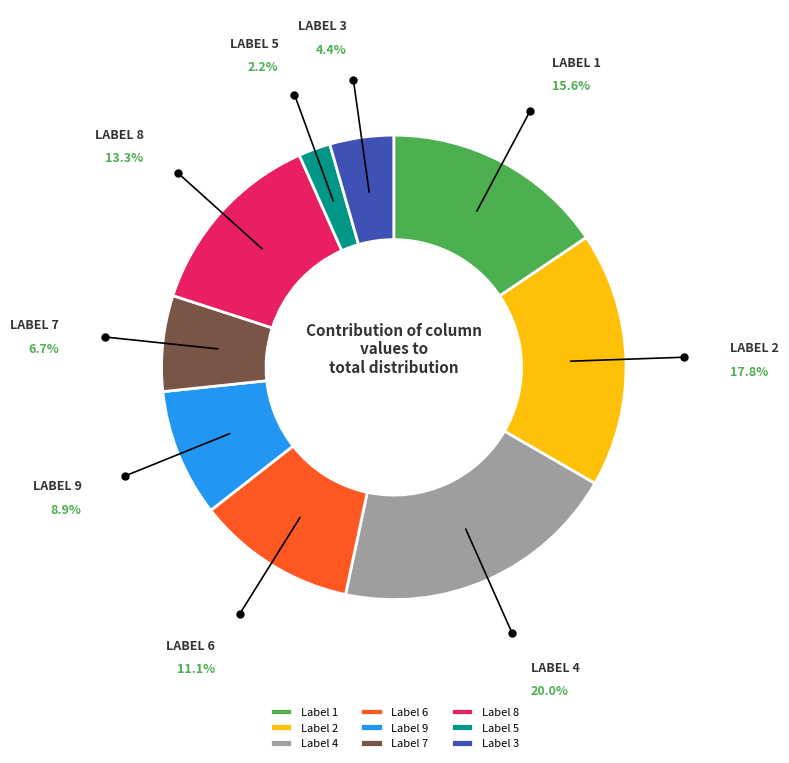

Rank the categories by value from lowest to highest.

Label 5, Label 3, Label 7, Label 9, Label 6, Label 8, Label 1, Label 2, Label 4